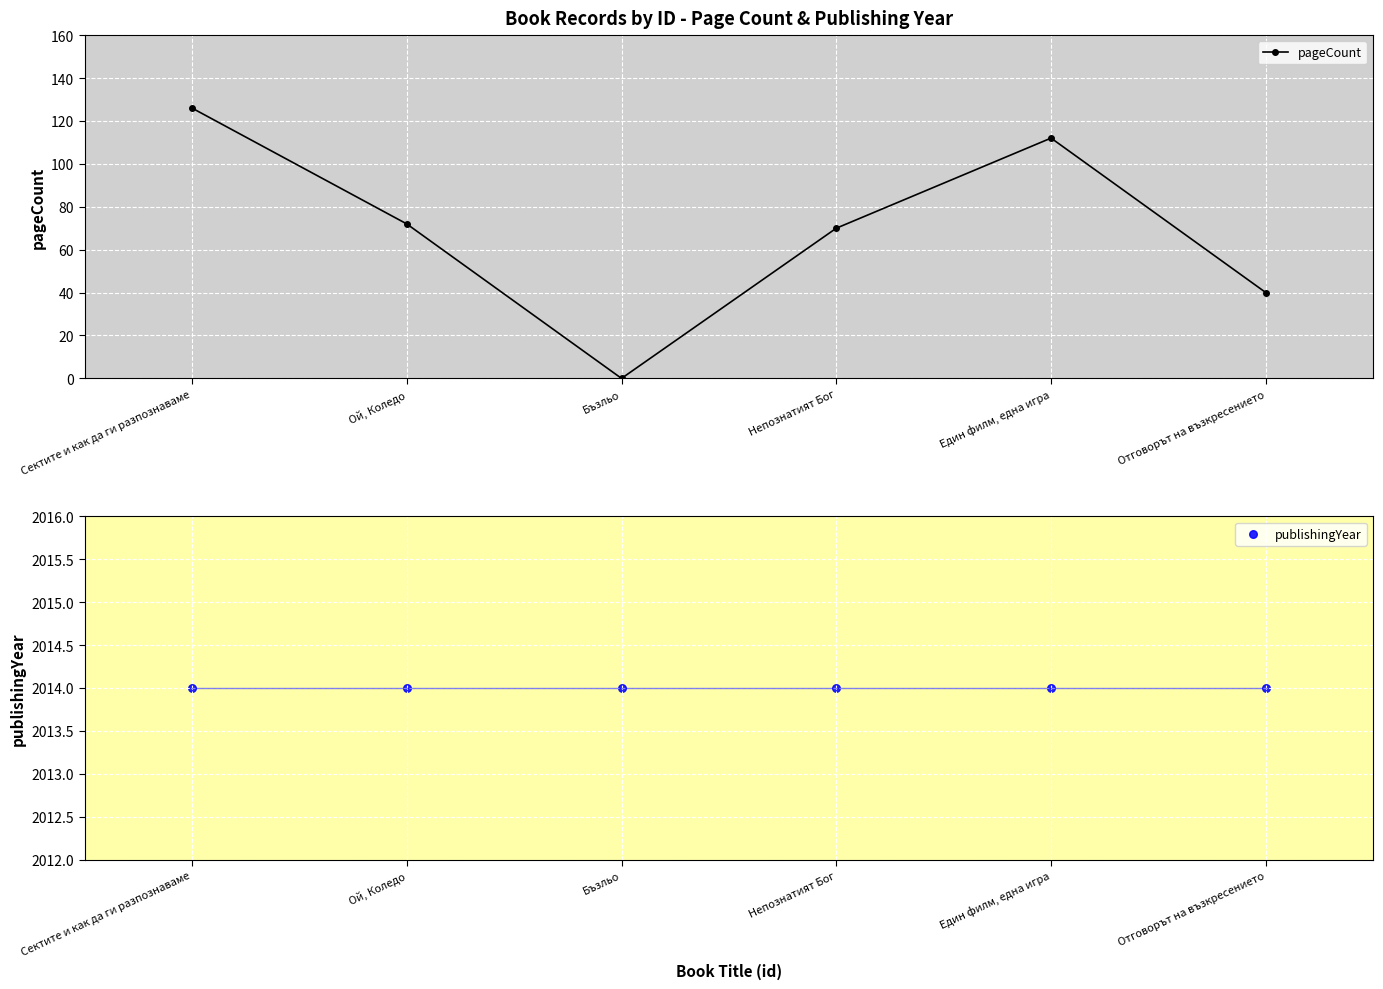

Which series has the widest spread of Y values?

pageCount